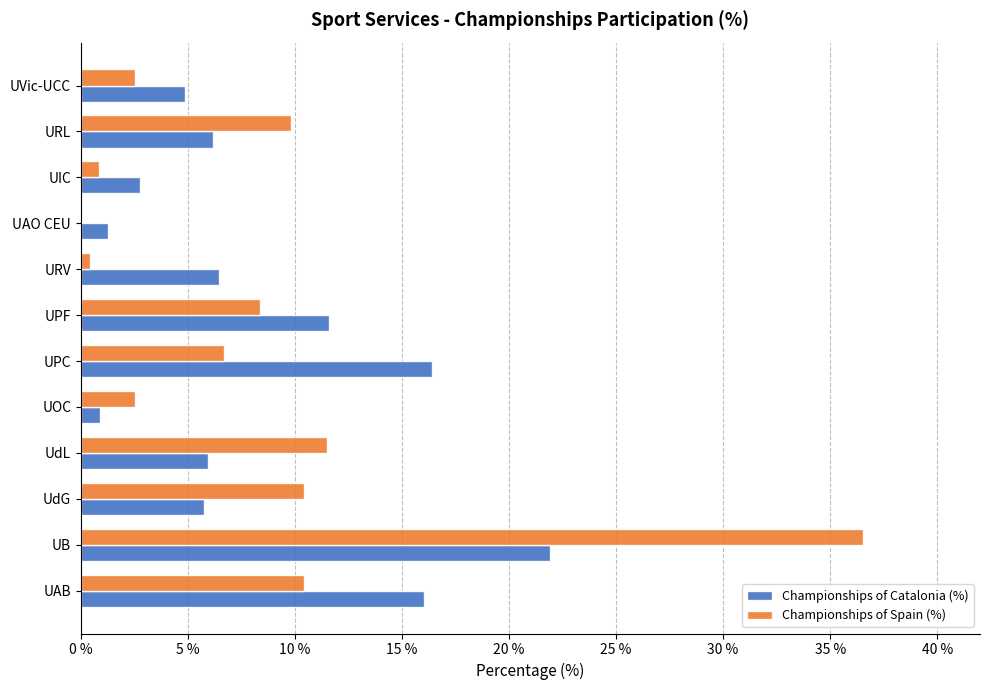

How many values in Championships of Spain (%) are above zero?

11